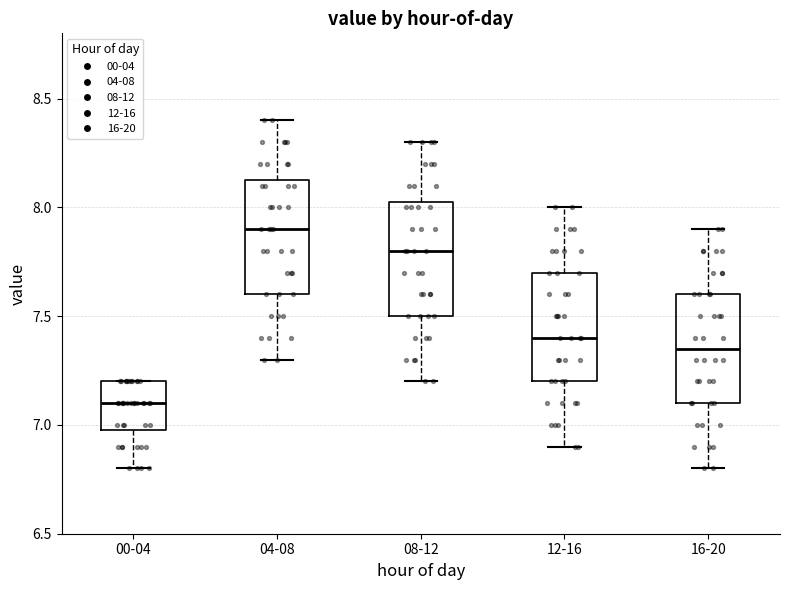

Reading left to right, transcribe this box plot: for each box, give where its median line is, the range the box spans, and where its two whiskers end, as read against the y-axis. The values are not printed on the chart, so give them approximately, as read against the axis.

00-04: median 7.10, box 7.00 to 7.20, whiskers 6.80 to 7.20
04-08: median 7.90, box 7.60 to 8.15, whiskers 7.30 to 8.40
08-12: median 7.80, box 7.50 to 8.05, whiskers 7.20 to 8.30
12-16: median 7.40, box 7.20 to 7.70, whiskers 6.90 to 8.00
16-20: median 7.35, box 7.10 to 7.60, whiskers 6.80 to 7.90